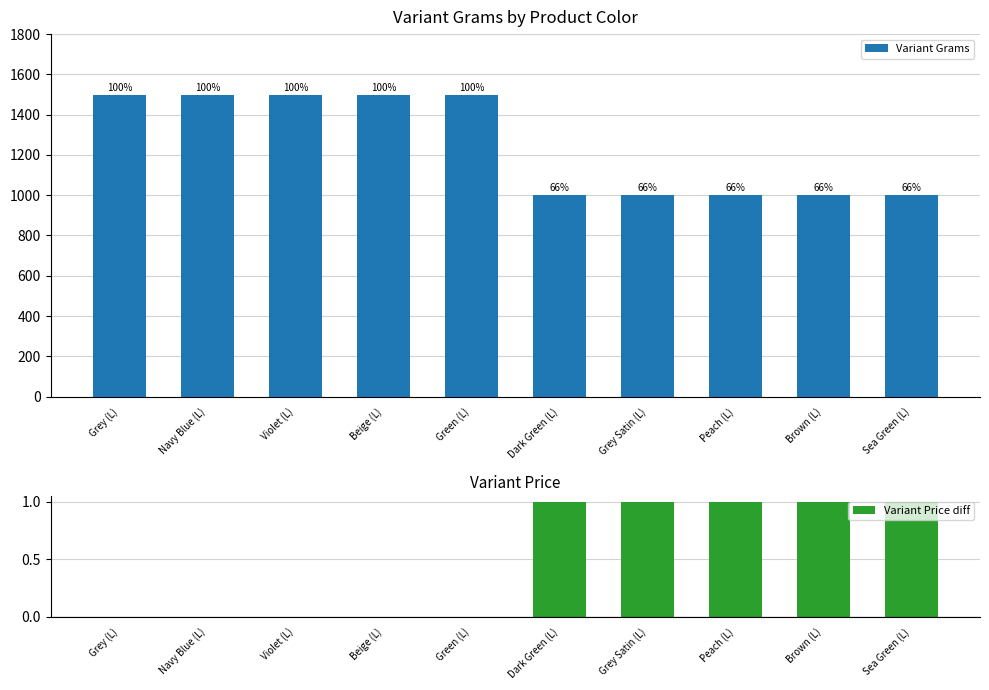

The value of Variant Price diff at Sea Green (L) is 1. True or false?

True